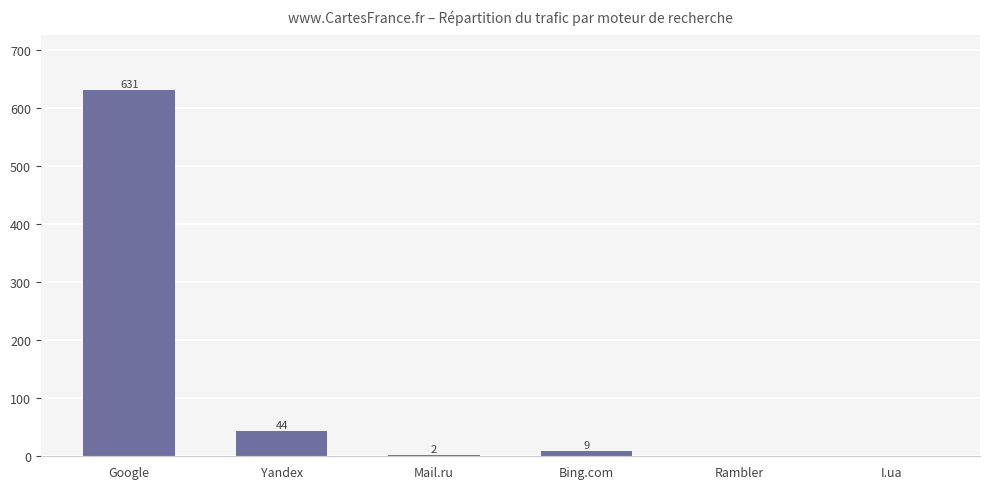

Which label corresponds to the largest value in the chart?

Google